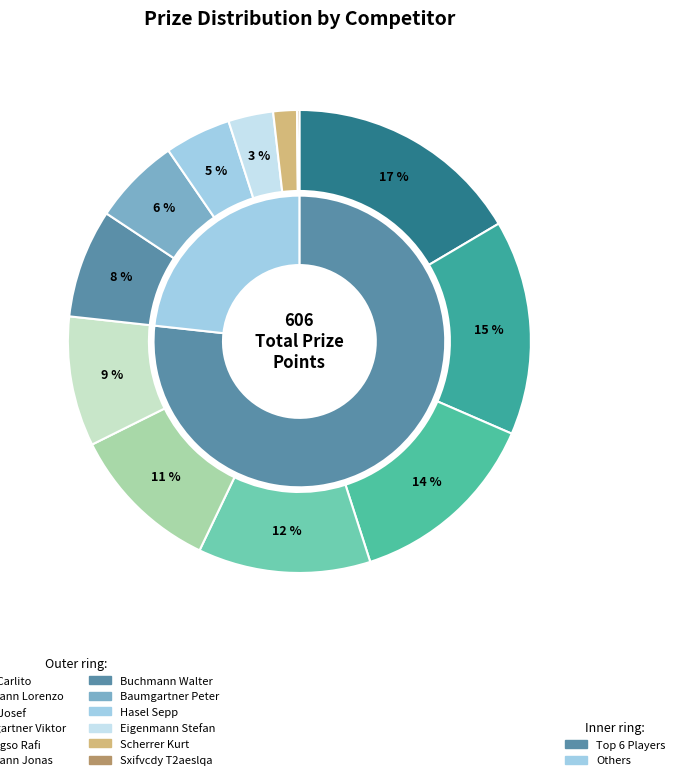

What is the smallest slice in the pie chart?

Sxifvcdy T2aeslqa